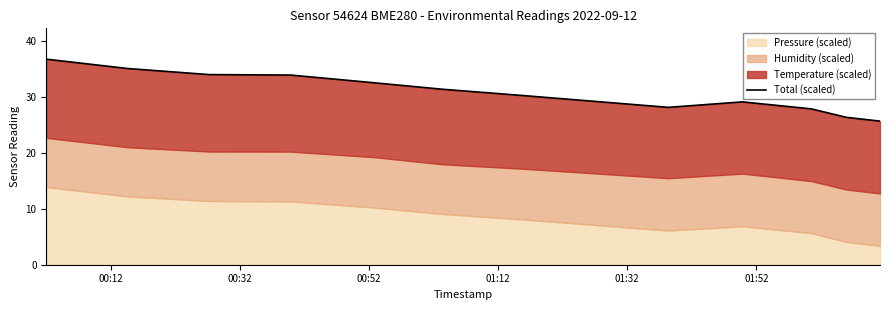

What is the difference between the second highest and second lowest values?

8.7